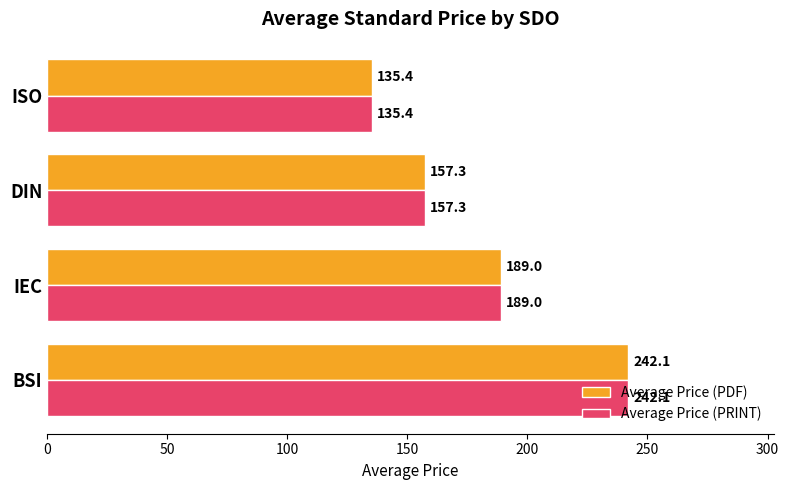

What is the maximum value shown in the chart?

242.1